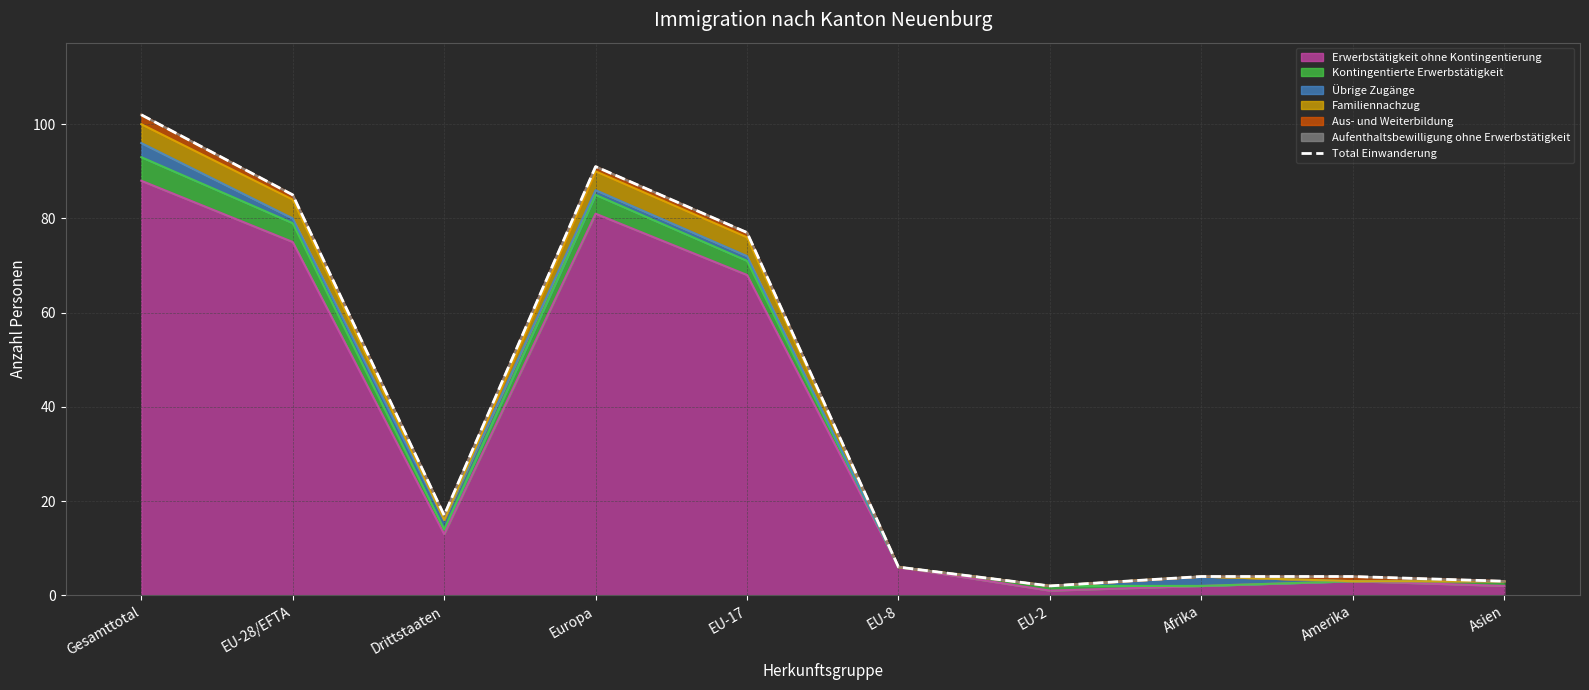

True or false: there are more than 0 points higher than both neighbors.

True